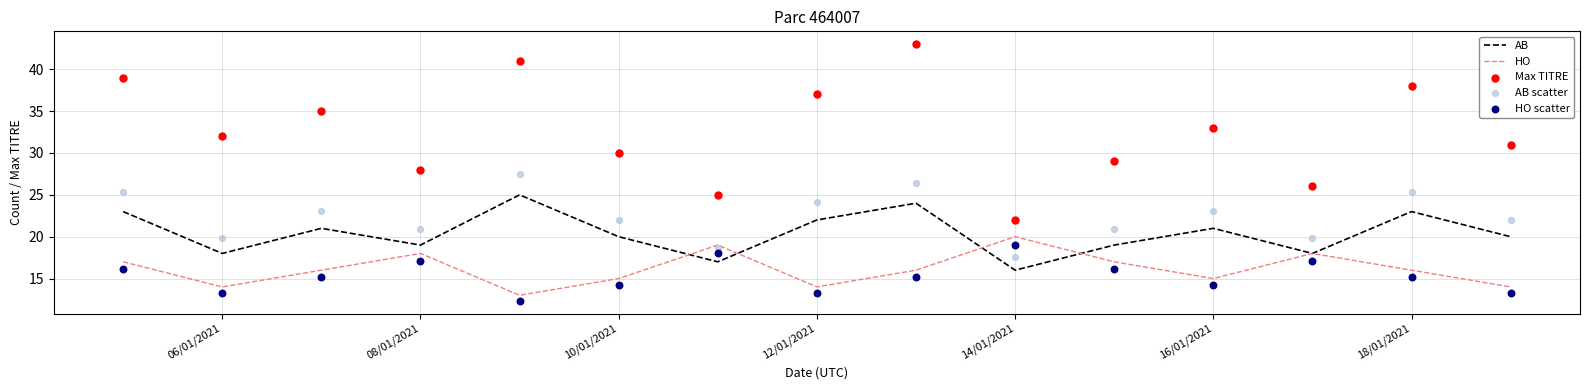

At how many categories does at least one series exceed 39?

2